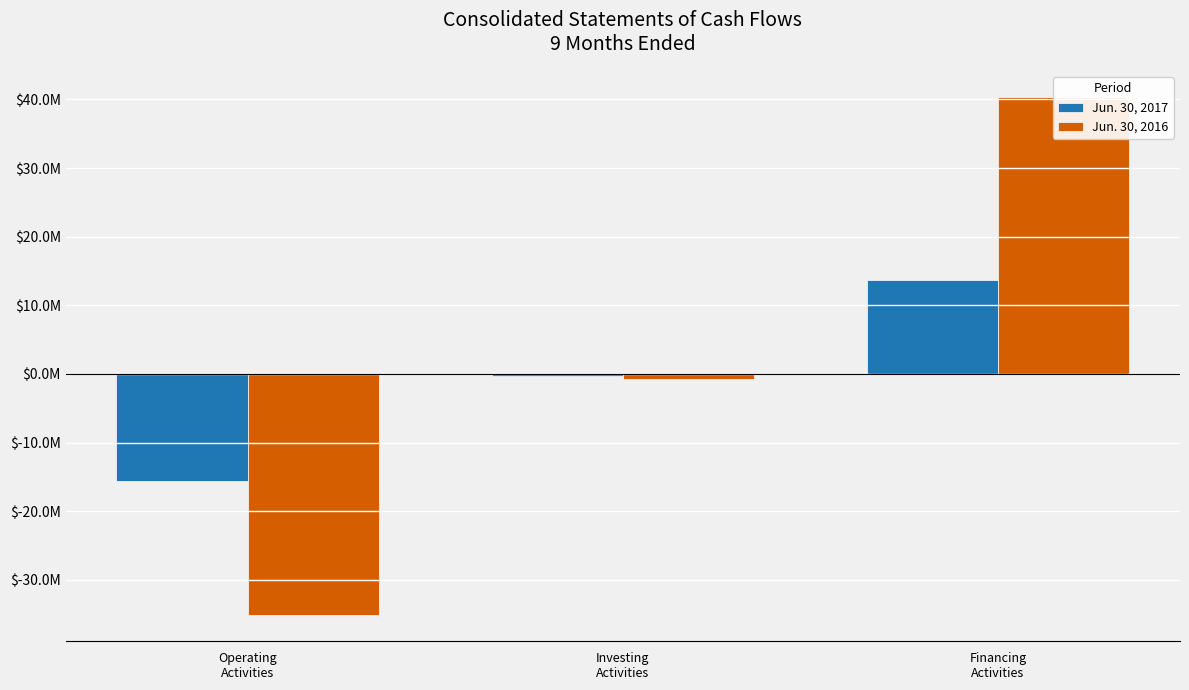

Which series has the largest range (max minus min)?

Jun. 30, 2016